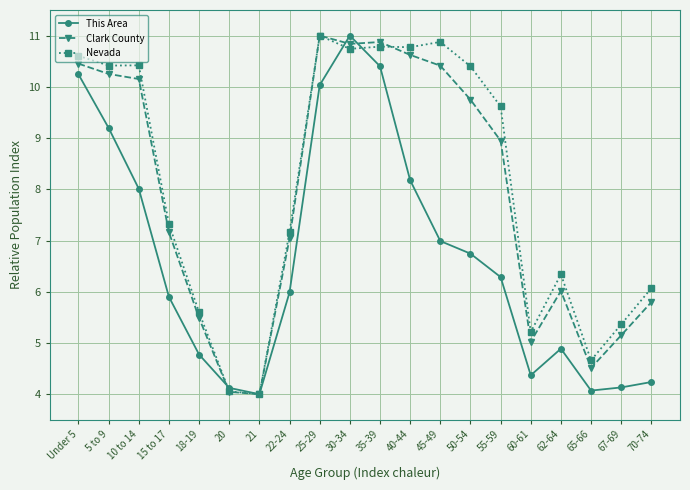

What is the highest value of the This Area series?

11.0